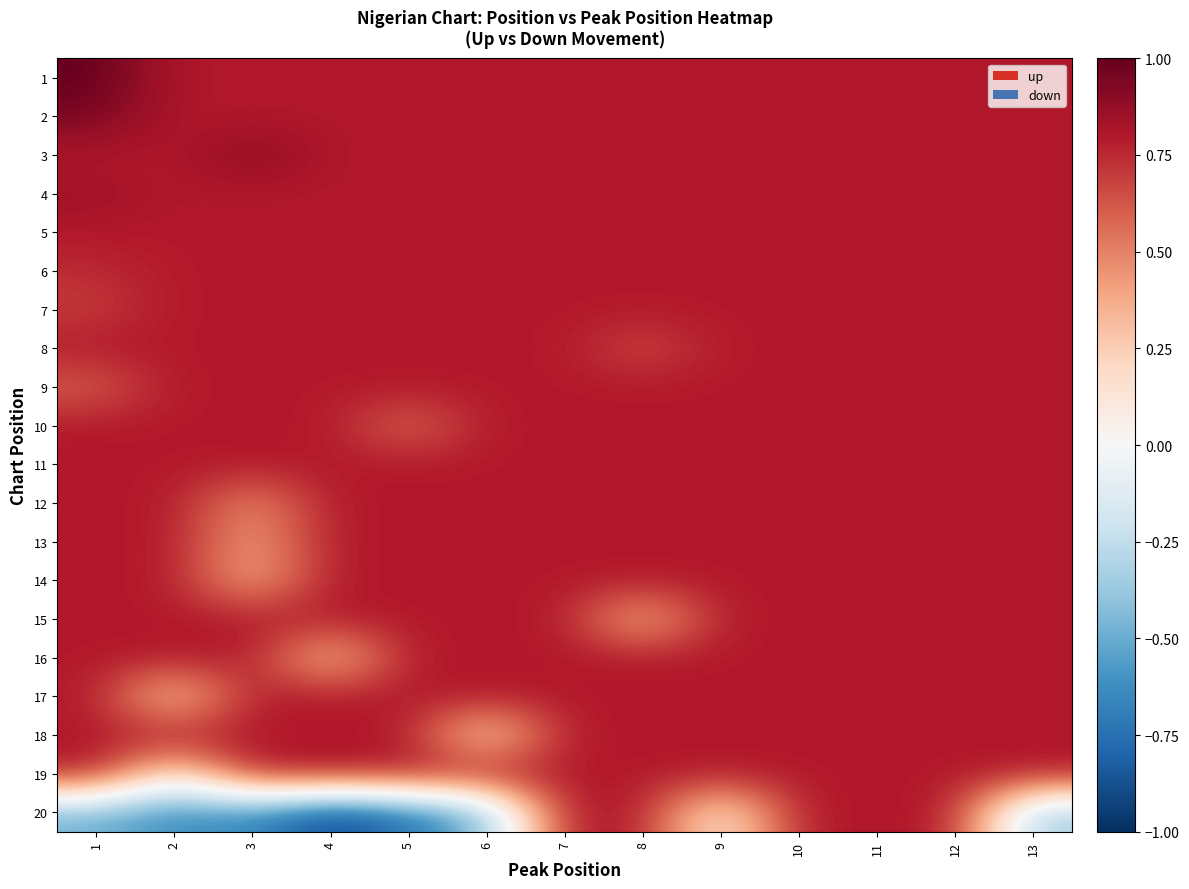

List the series in order of their peak value, highest first.

1, 2, 3, 4, 5, 6, 7, 8, 9, 10, 11, 12, 13, 14, 15, 16, 17, 18, 19, 20